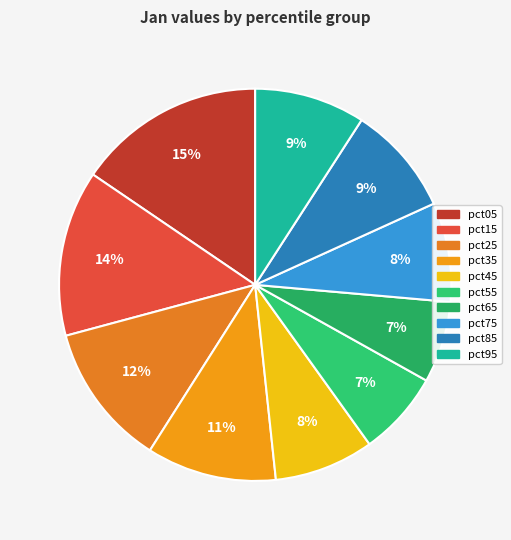

What is the largest slice in the pie chart?

pct05